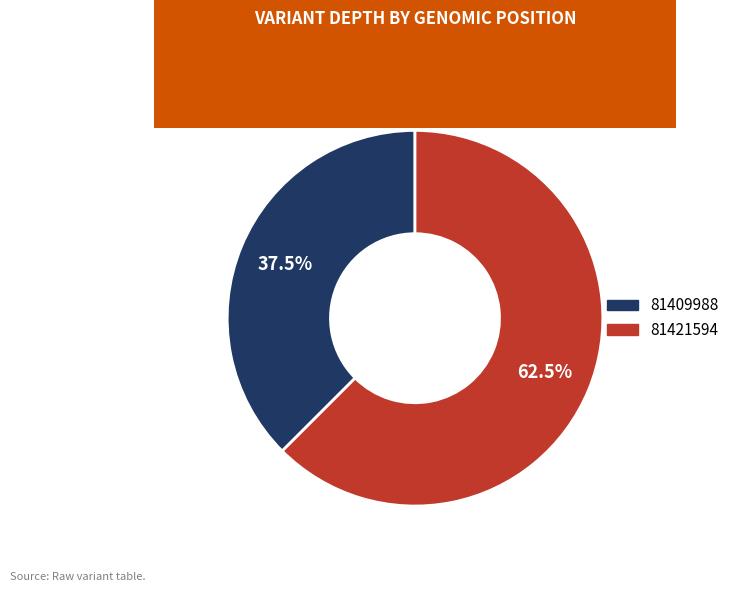

Which slice represents more than half of the pie?

81421594